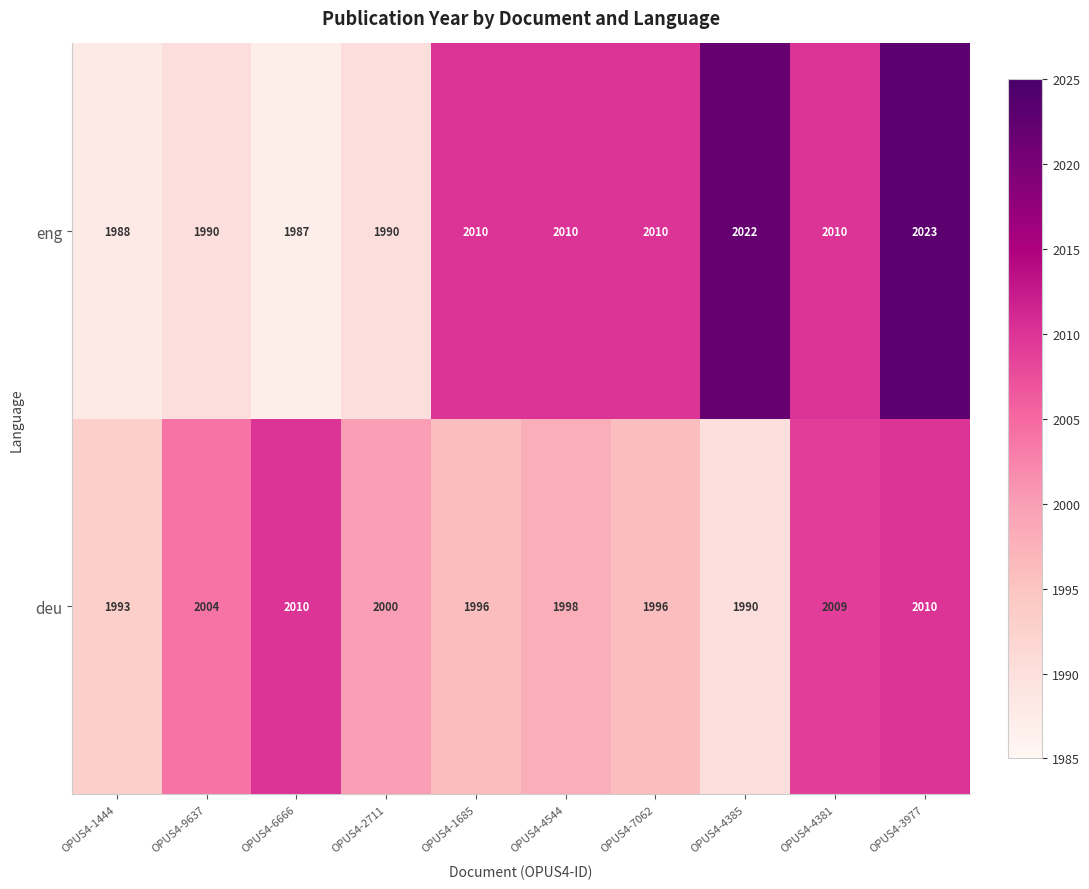

At which category is the sum across all series the highest?

OPUS4-3977